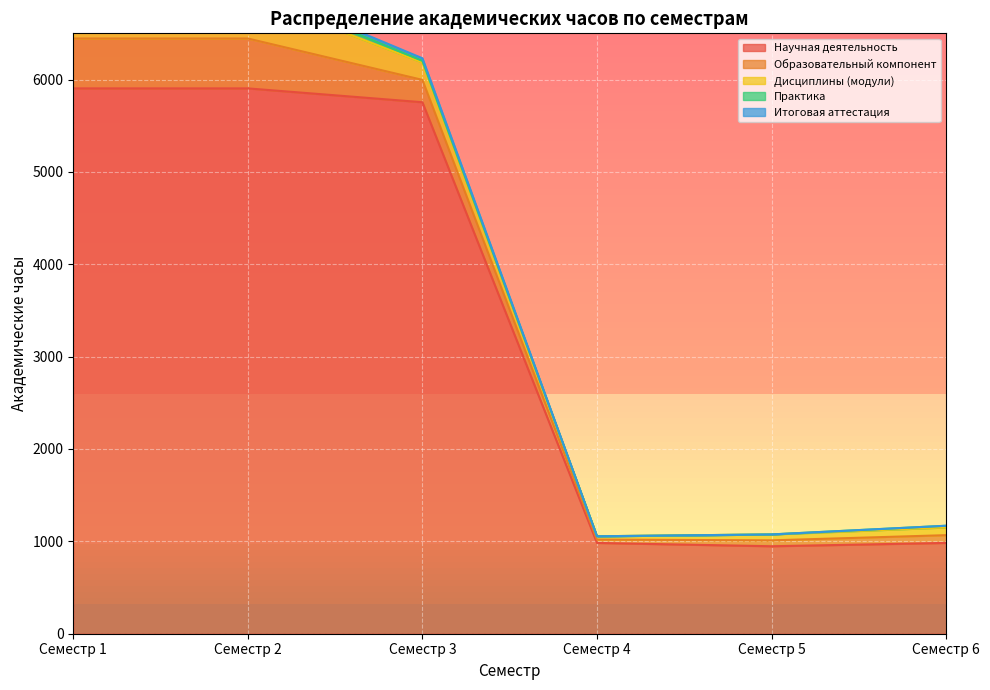

The value of Научная деятельность at Семестр 6 is 983. True or false?

True